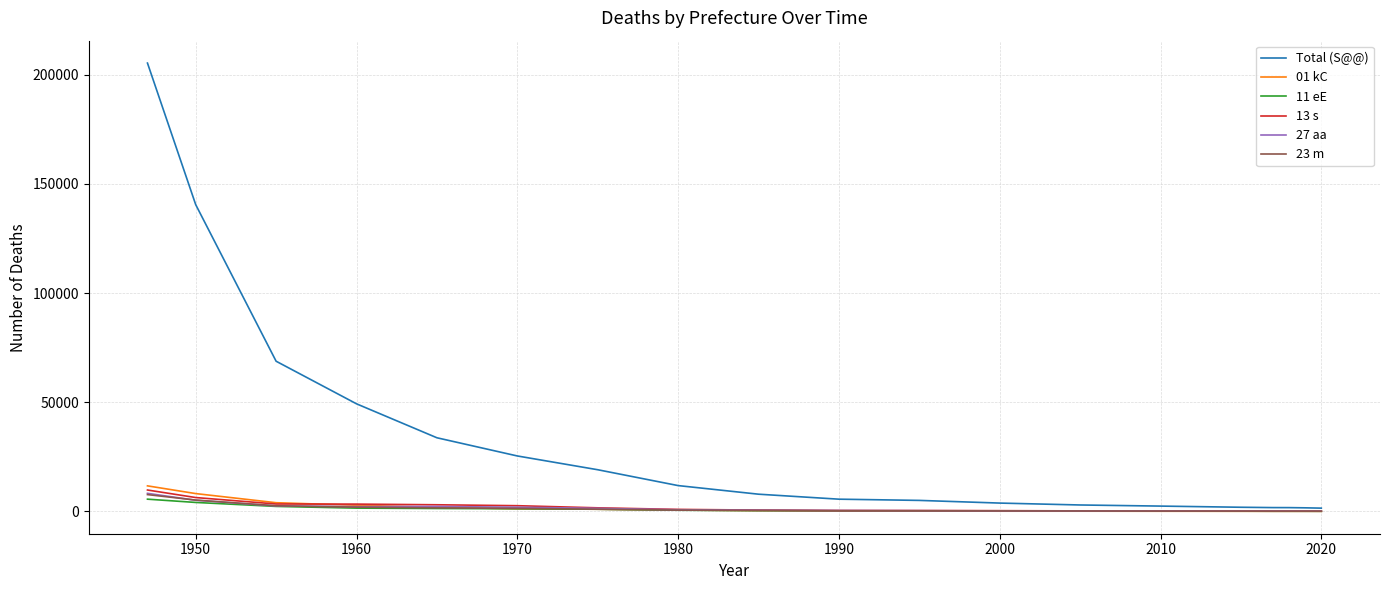

How many lines are shown in the chart?

6